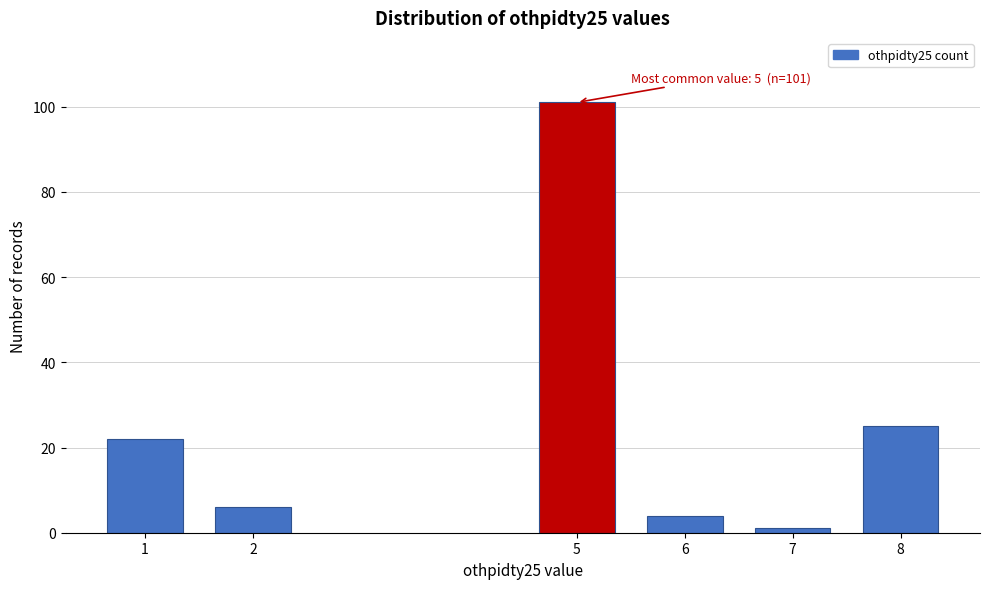

Reading left to right, extract all data points from this chart.

1=22	2=6	5=101	6=4	7=1	8=25